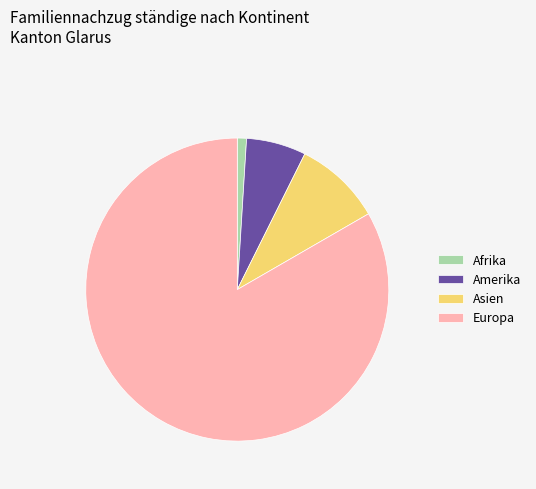

Is it true that Amerika is 15% of the pie?

False